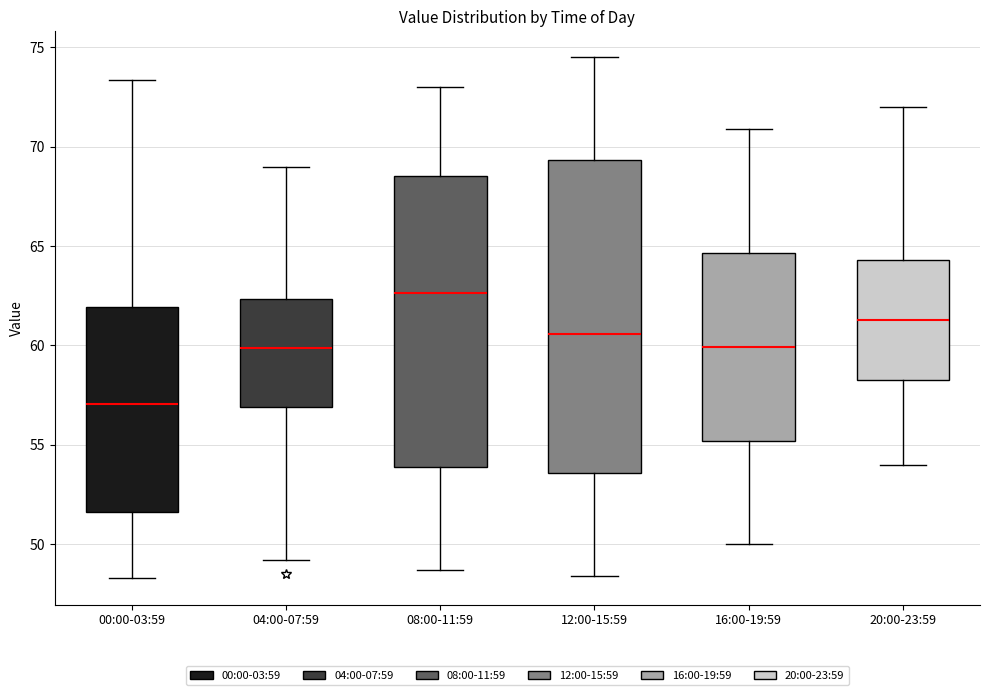

Reading left to right, transcribe this box plot: for each box, give where its median line is, the range the box spans, and where its two whiskers end, as read against the y-axis. The values are not printed on the chart, so give them approximately, as read against the axis.

00:00-03:59: median 57.0, box 51.5 to 62.0, whiskers 48.5 to 73.5
04:00-07:59: median 60.0, box 57.0 to 62.5, whiskers 49.0 to 69.0
08:00-11:59: median 62.5, box 54.0 to 68.5, whiskers 48.5 to 73.0
12:00-15:59: median 60.5, box 53.5 to 69.5, whiskers 48.5 to 74.5
16:00-19:59: median 60.0, box 55.0 to 64.5, whiskers 50.0 to 71.0
20:00-23:59: median 61.5, box 58.5 to 64.5, whiskers 54.0 to 72.0